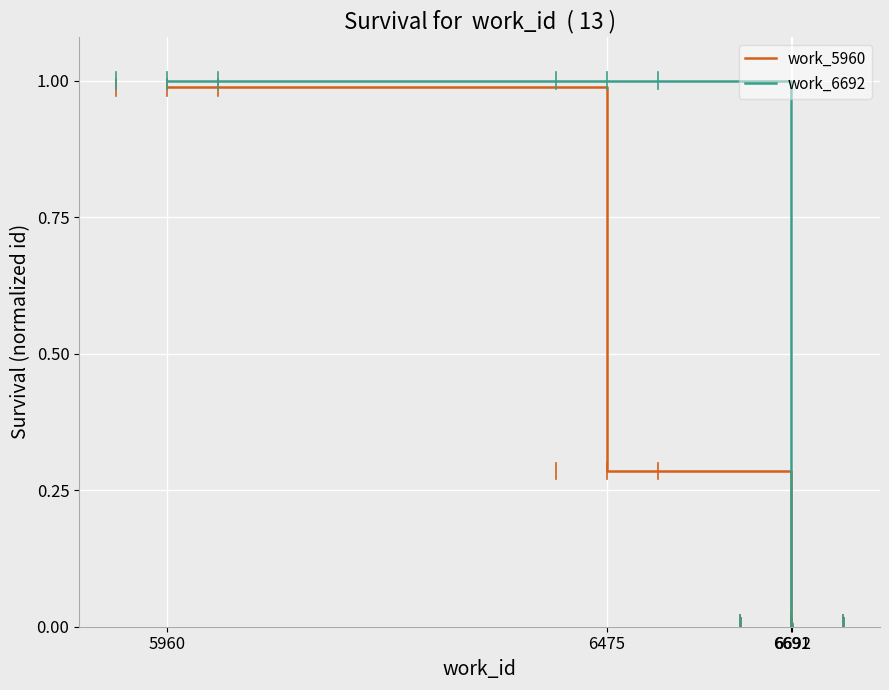

What is the sum of all work_6692 values?

2.0